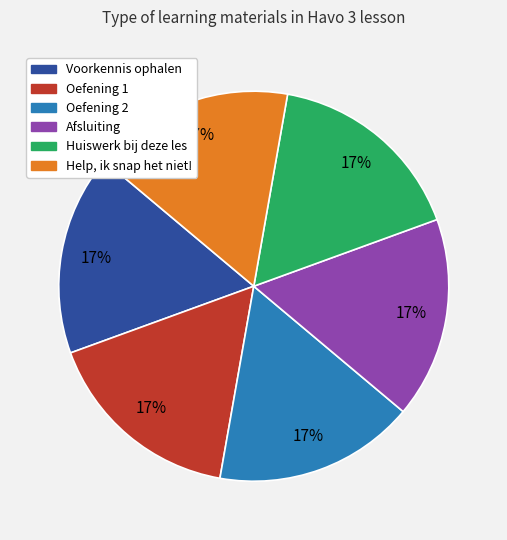

What percentage is the Oefening 2 slice, to the nearest percent?

17%